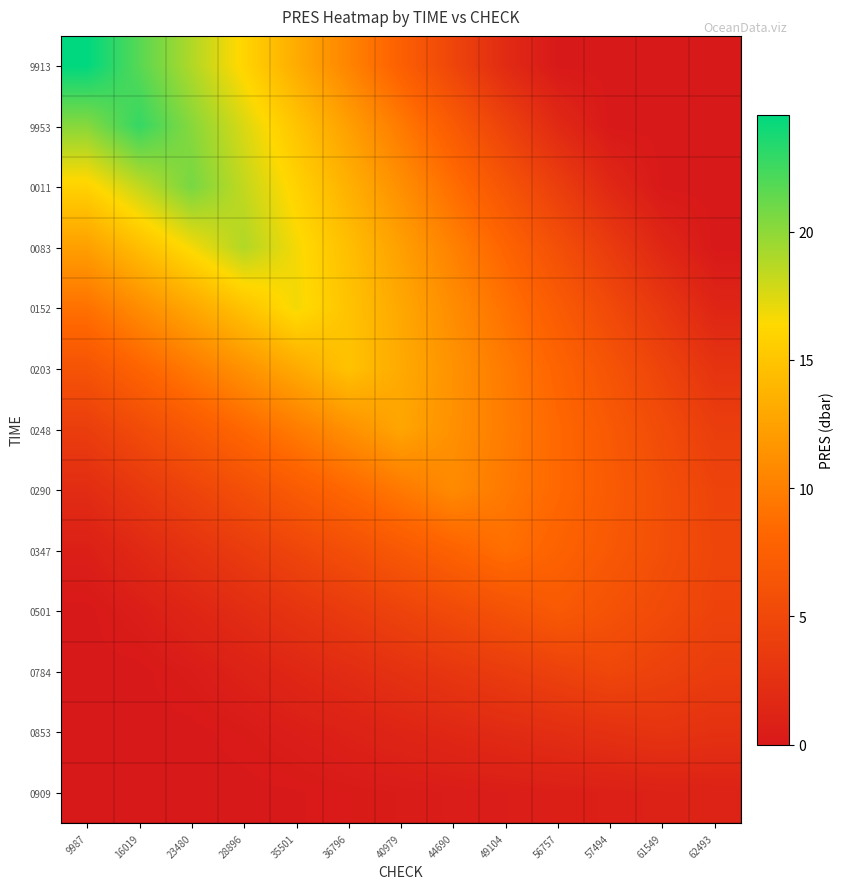

Which series has the widest spread of values?

9913